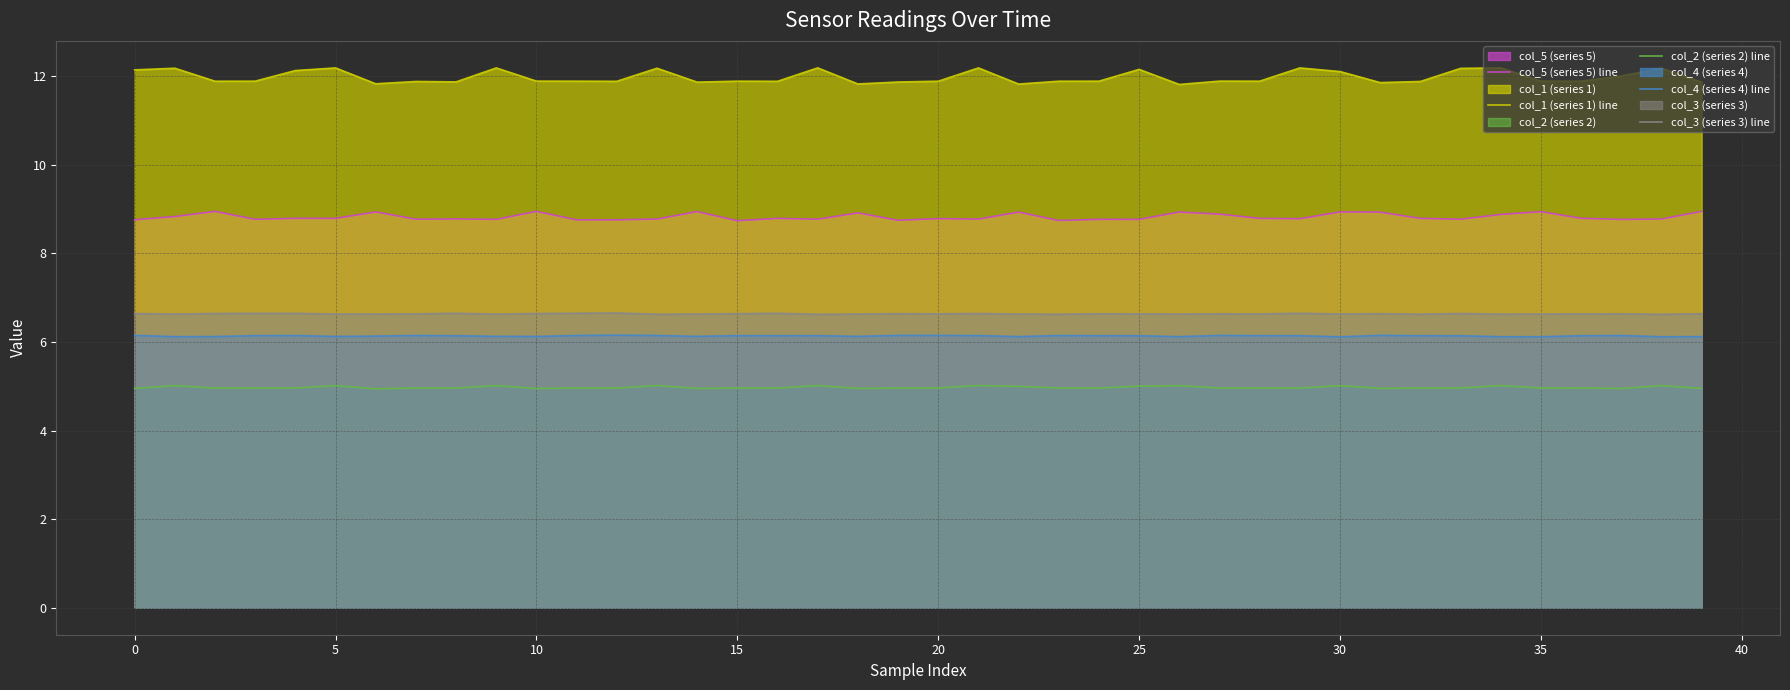

What is the minimum value shown in the chart?

4.9